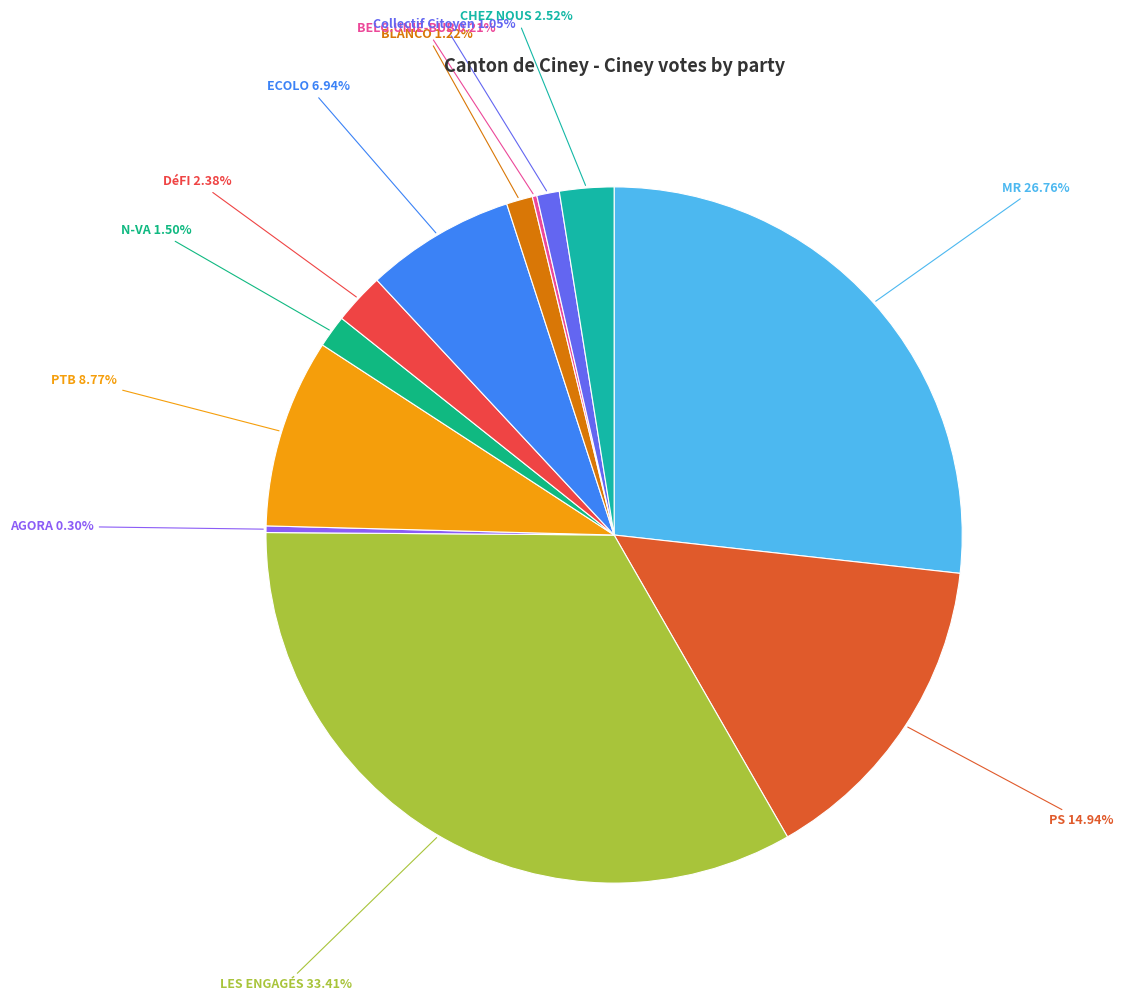

What percentage is the Collectif Citoyen slice, to the nearest percent?

1%